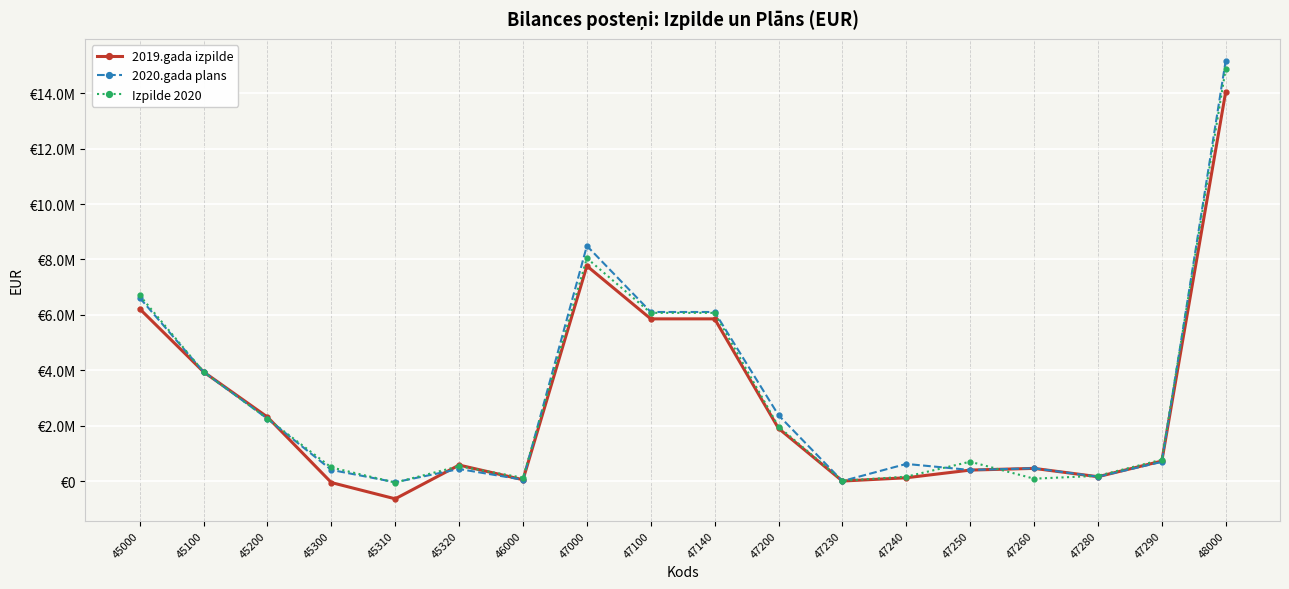

What is the minimum value shown in the chart?

-630912